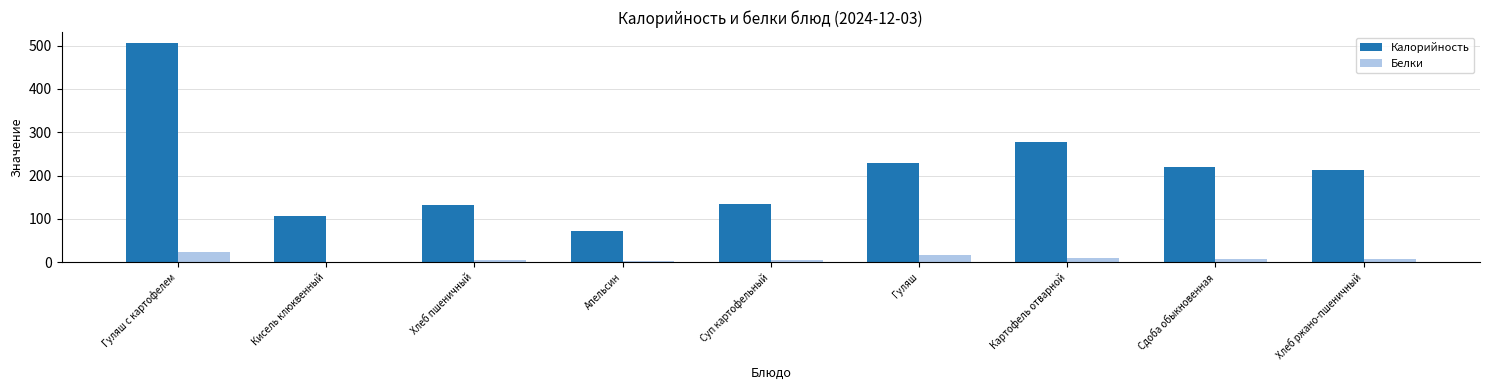

What is the approximate value of Белки at Сдоба обыкновенная?

8.0